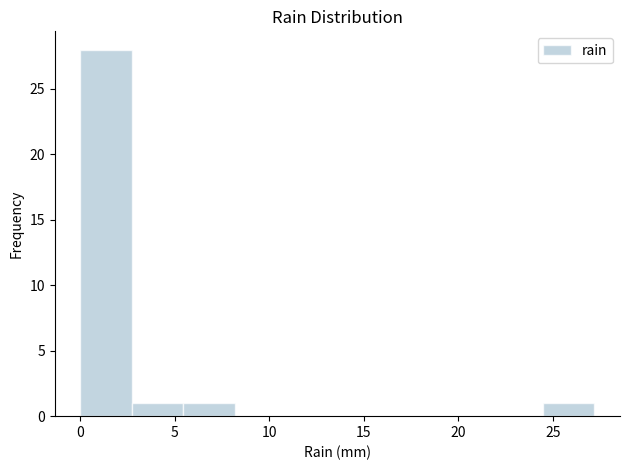

Reading left to right, transcribe this chart: for each bar, give the range it covers on the x-axis and its height. Neither the bar edges nor the heights are printed on the chart, so give them approximately, as read against the axes.

0.0 to 2.5: 28
2.5 to 5.5: 1
5.5 to 8.0: 1
8.0 to 11.0: 0
11.0 to 13.5: 0
13.5 to 16.5: 0
16.5 to 19.0: 0
19.0 to 22.0: 0
22.0 to 24.5: 0
24.5 to 27.0: 1